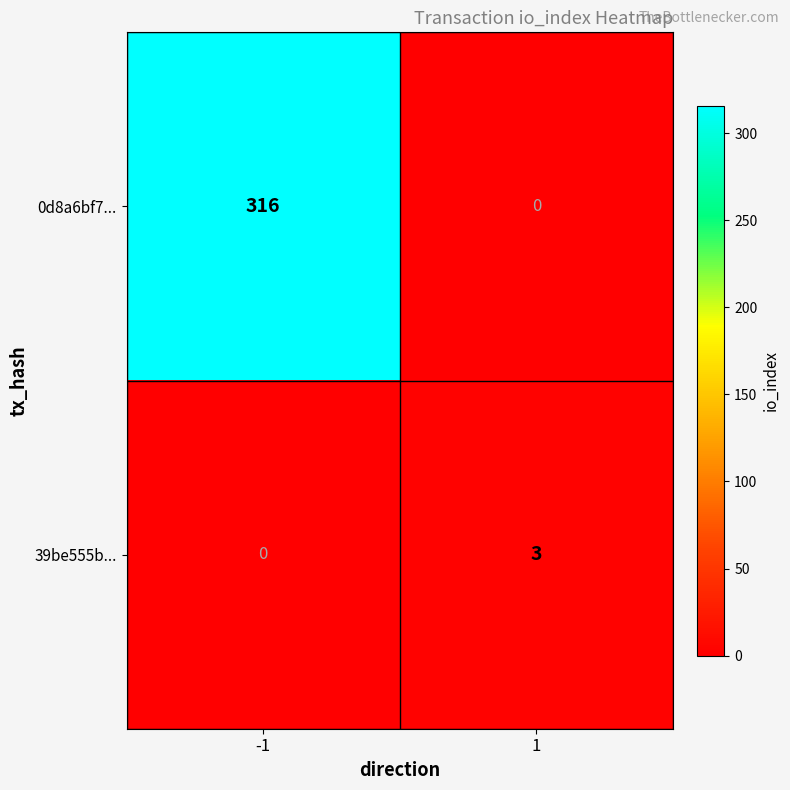

Which series has the largest range (max minus min)?

0d8a6bf7...